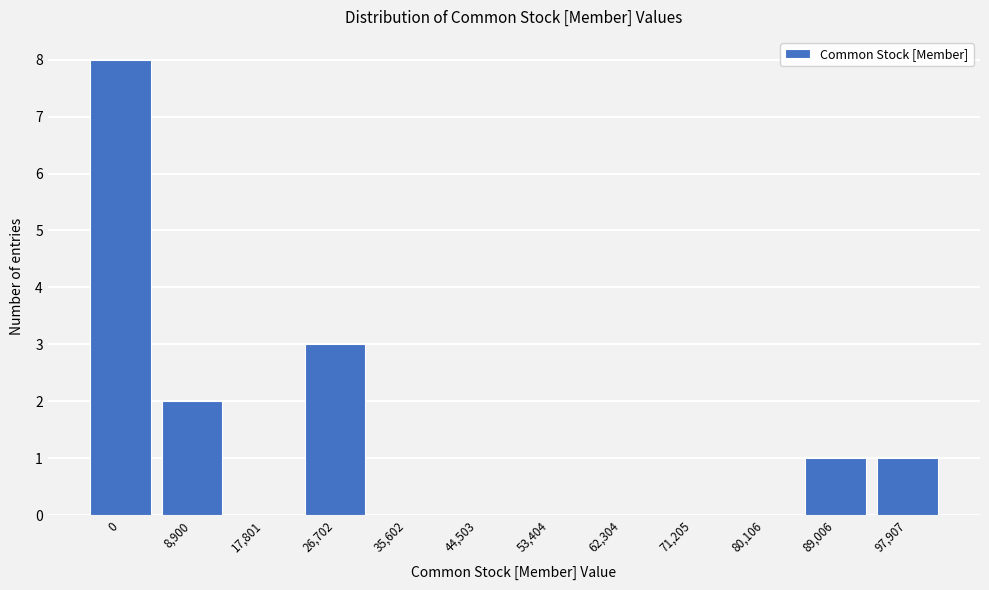

Reading left to right, what are all the values shown in this chart?

0=8	8,900=2	17,801=0	26,702=3	35,602=0	44,503=0	53,404=0	62,304=0	71,205=0	80,106=0	89,006=1	97,907=1